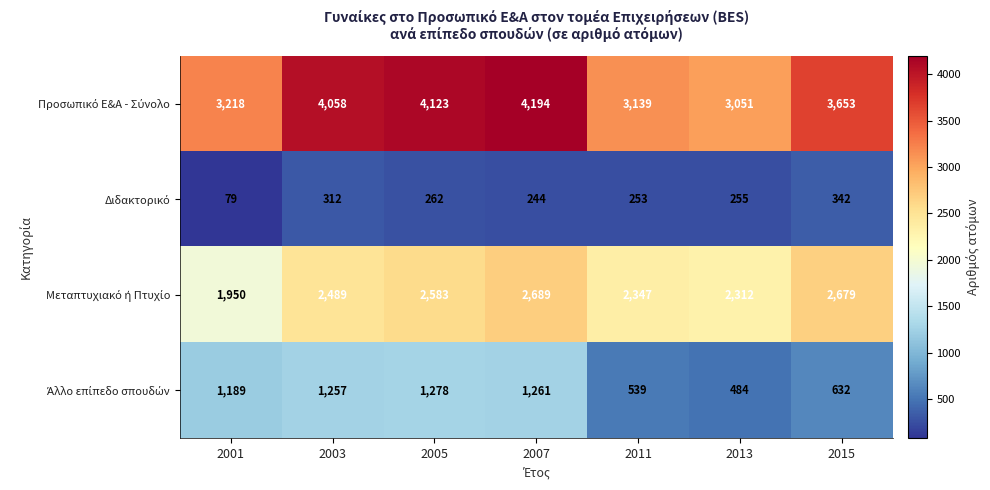

How many series are shown in this chart?

4